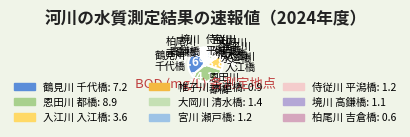

Which category has the smallest portion of the pie?

柏尾川 吉倉橋